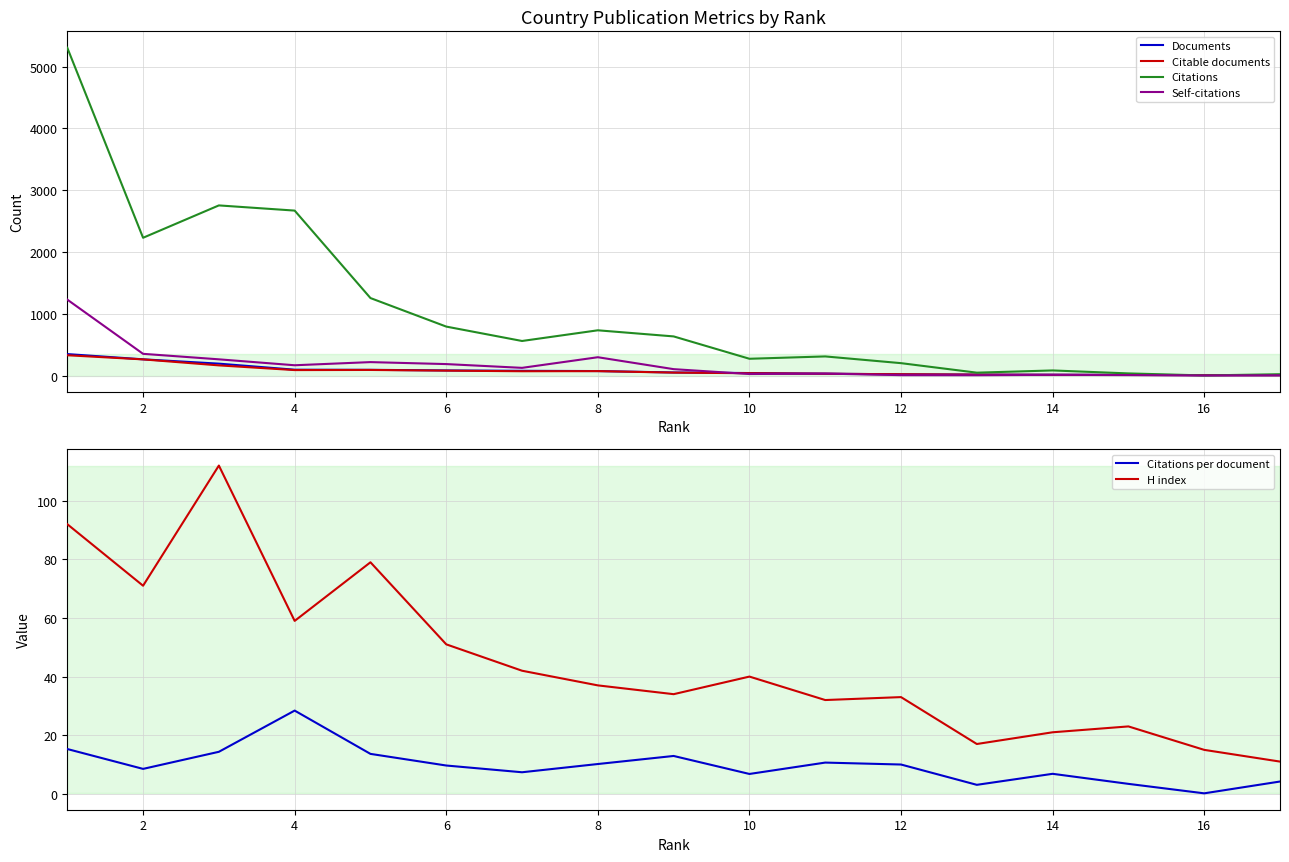

Is it true that H index equals 9.4 at 10?

False